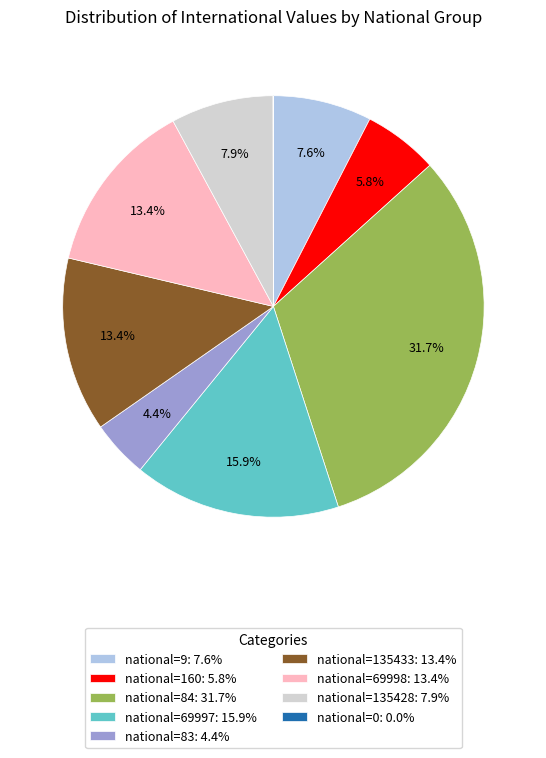

Approximately how many times larger is the value at national=84: 31.7% compared to national=83: 4.4%?

7.2